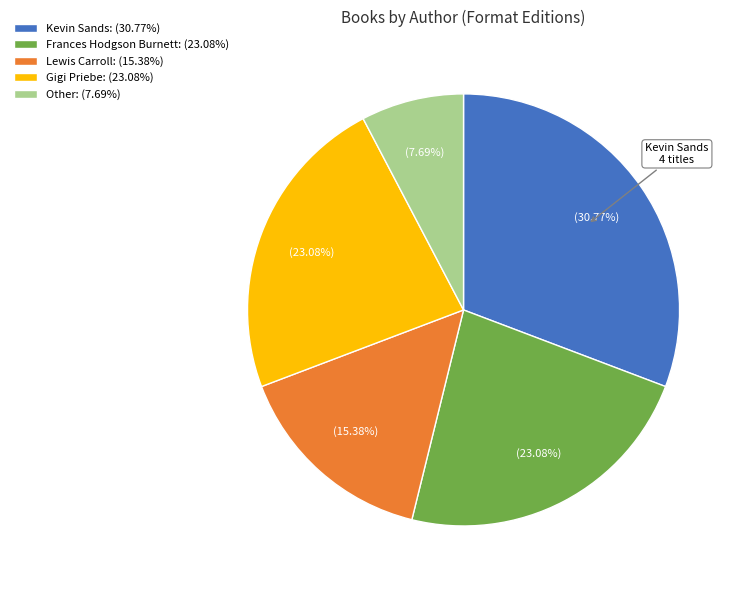

Do Kevin Sands and Lewis Carroll together represent more than half of the pie?

No